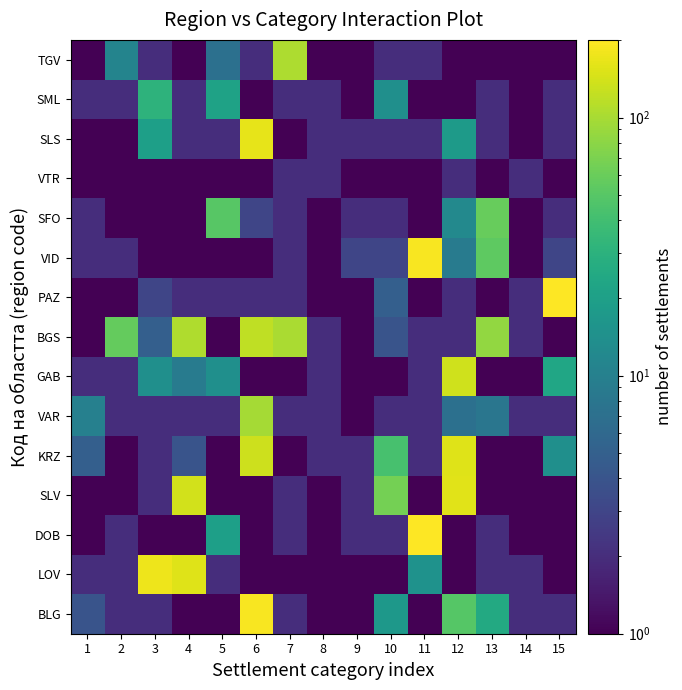

Which category has the highest value across all series?

11